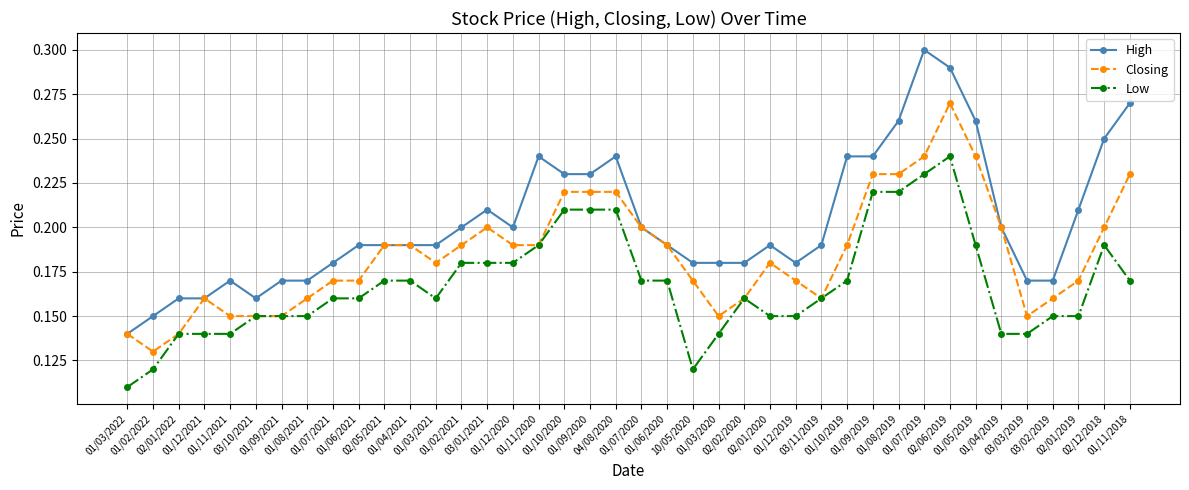

True or false: High and Low cross at least once.

False